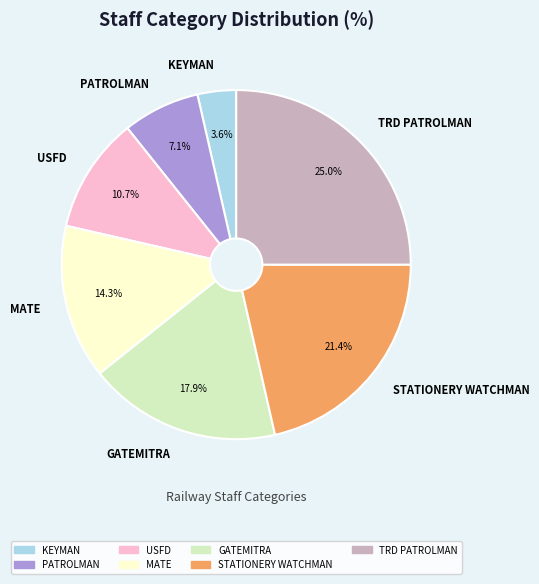

To the nearest percent, what is the difference between the largest and smallest slice percentages?

21%